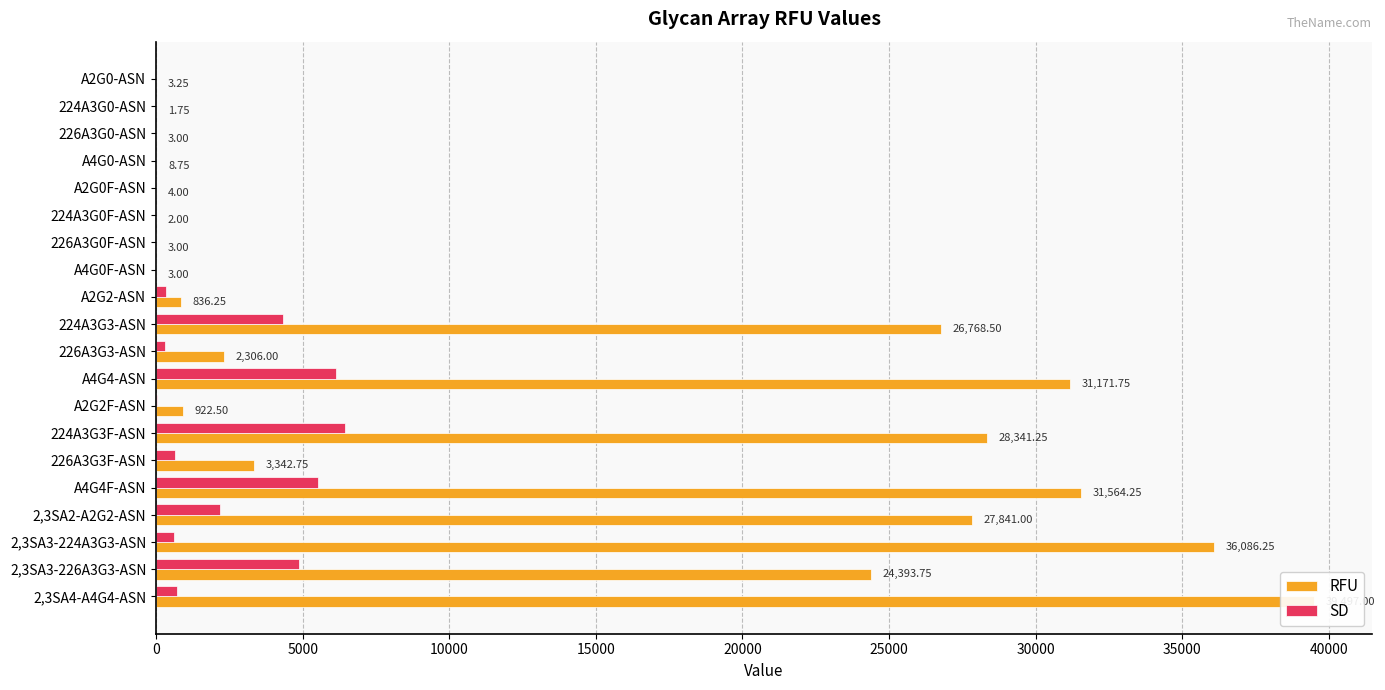

What is the difference between the second highest and minimum values in the RFU series?

36084.5